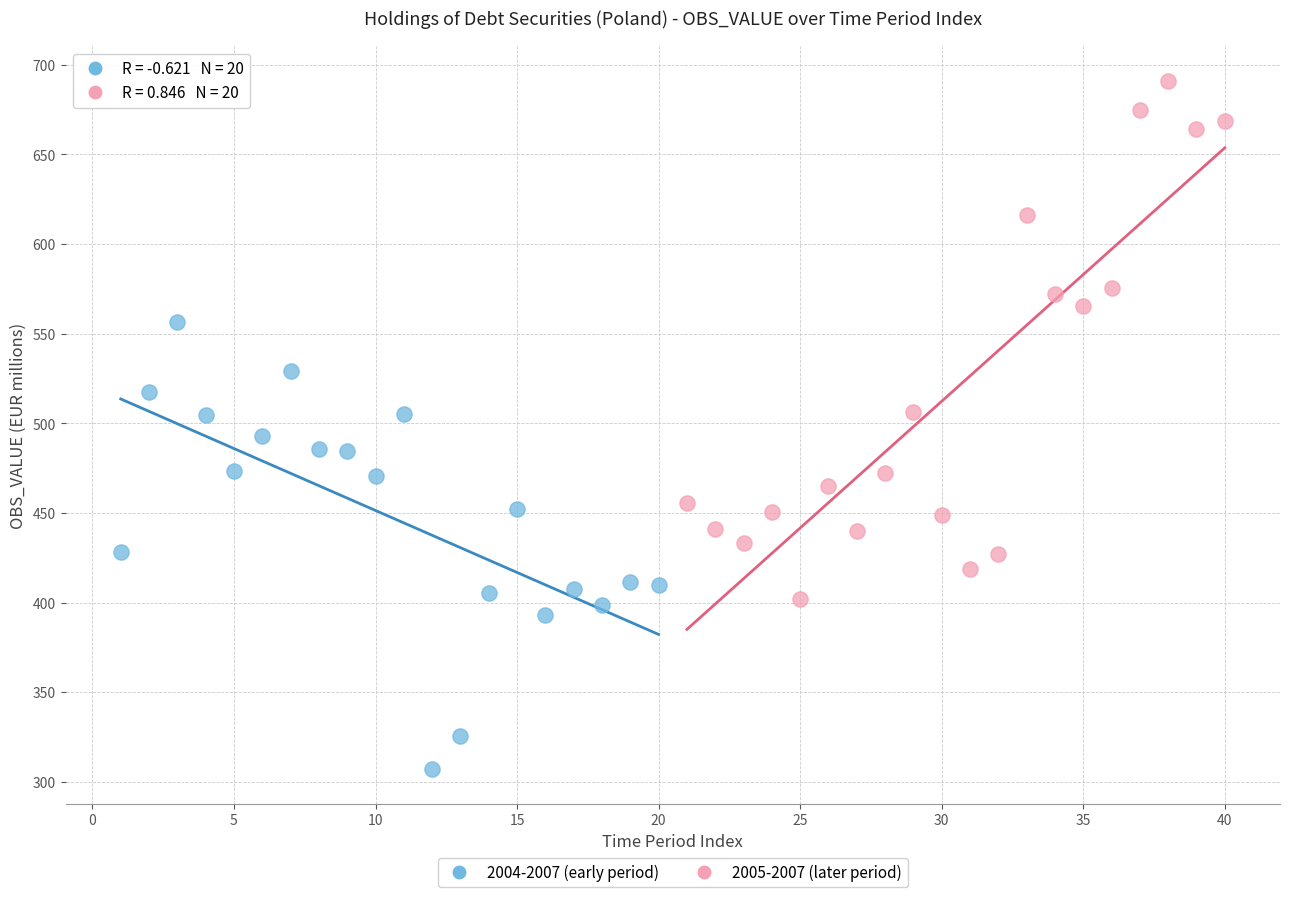

Which series has the widest spread of Y values?

2005-2007 (later period)